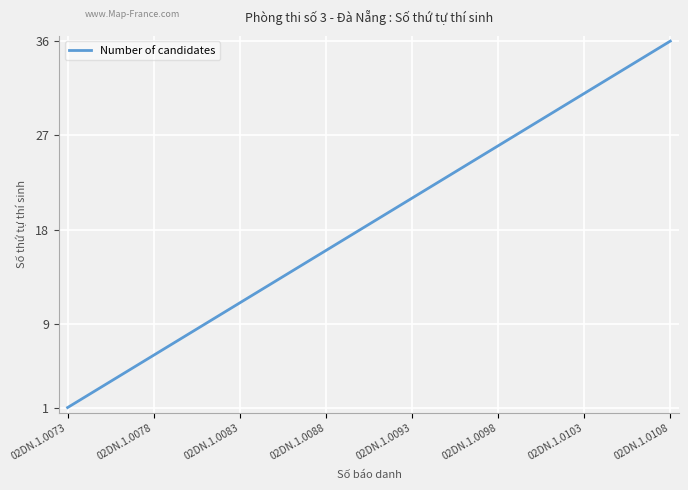

What is the greatest value displayed?

36